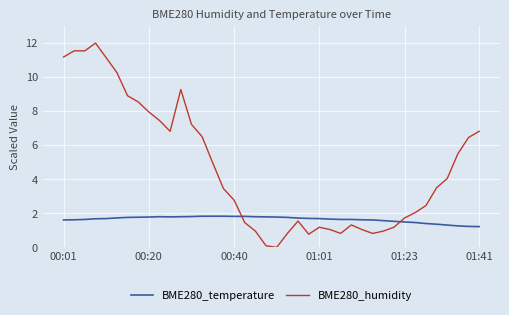

Which series has the largest total across all categories?

BME280_humidity